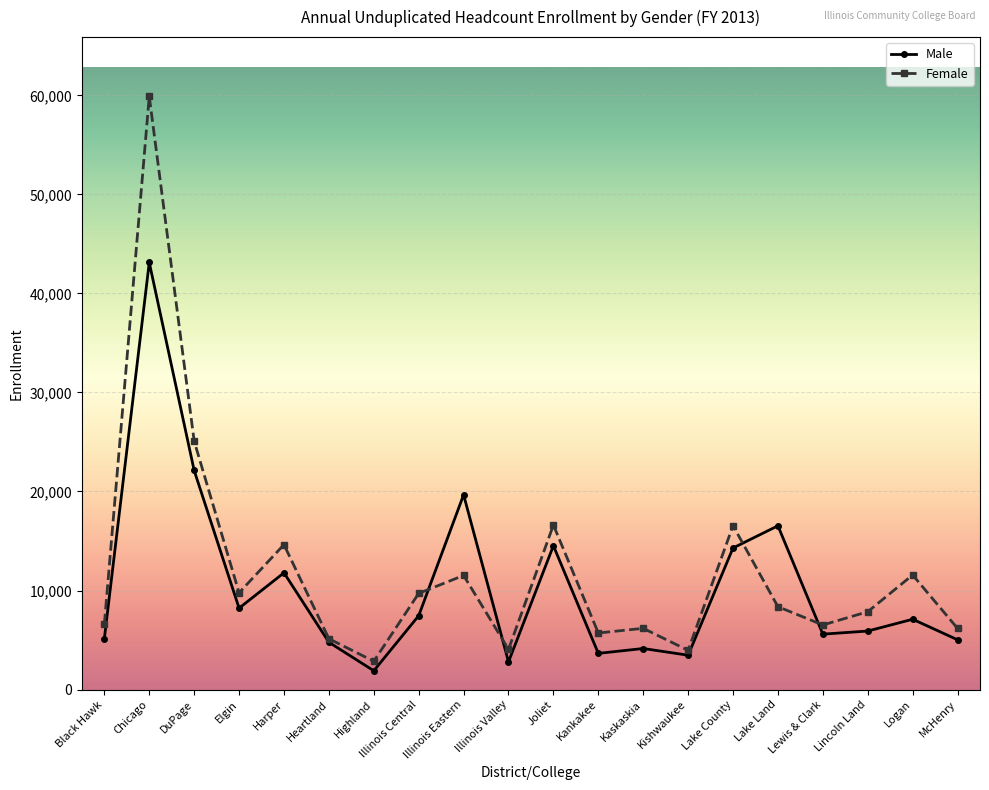

In Male, how many points are lower than both neighbors (excluding endpoints)?

6